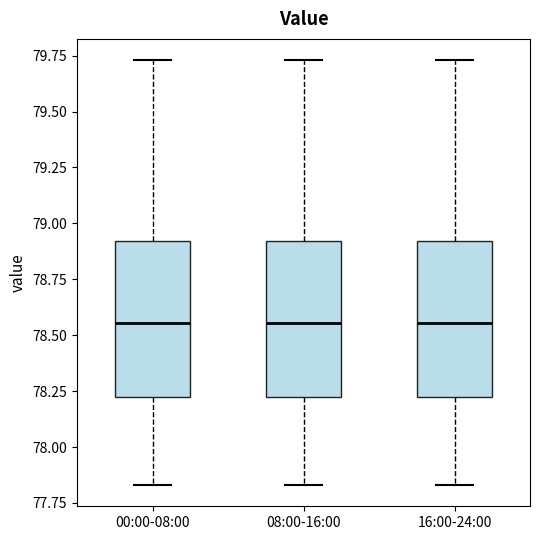

Reading left to right, read every box against the y-axis: the position of its median line, the range the box covers, and the ends of its whiskers. The values are not printed on the chart, so give them approximately, as read against the axis.

00:00-08:00: median 78.55, box 78.20 to 78.90, whiskers 77.85 to 79.75
08:00-16:00: median 78.55, box 78.20 to 78.90, whiskers 77.85 to 79.75
16:00-24:00: median 78.55, box 78.20 to 78.90, whiskers 77.85 to 79.75